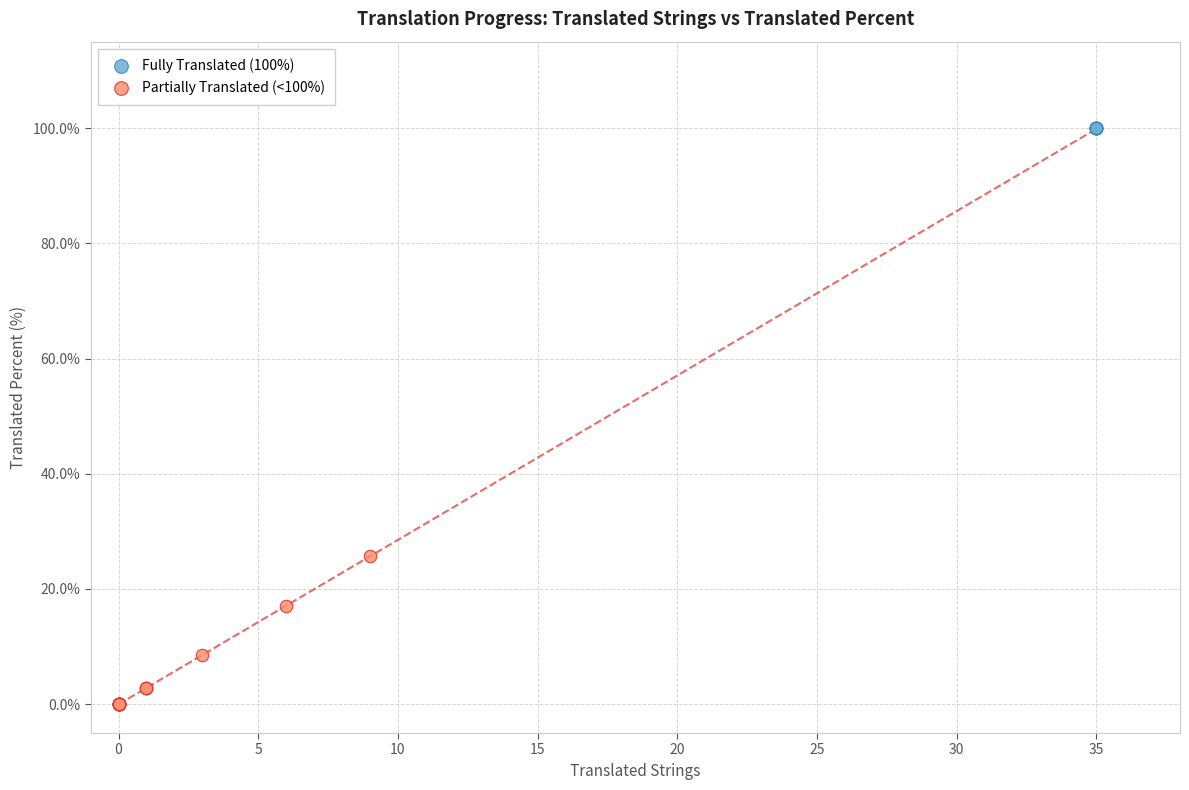

Which series contains the lowest Y value?

Partially Translated (<100%)